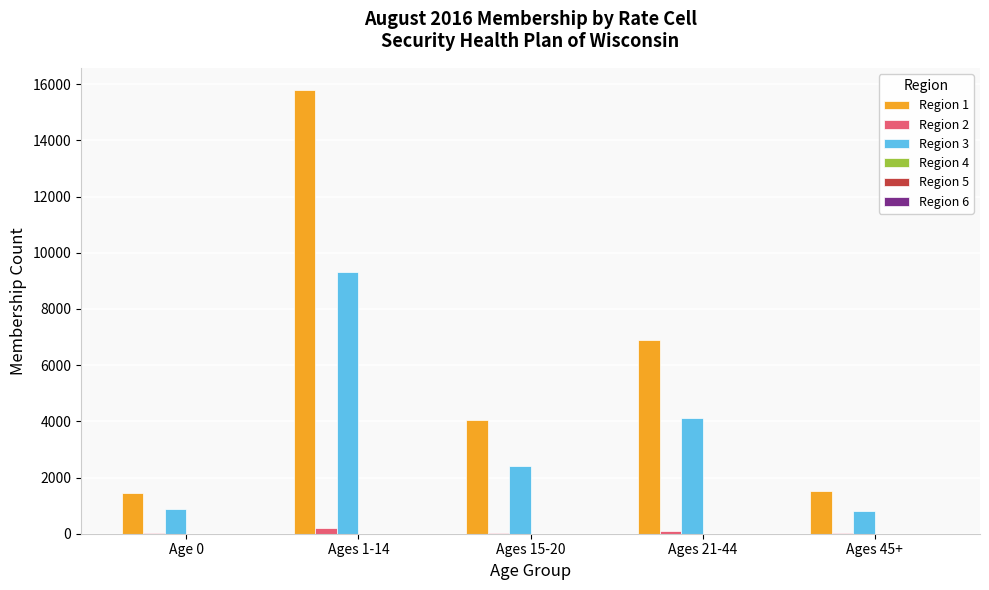

Is it true that Region 1 equals 1440 at Age 0?

True